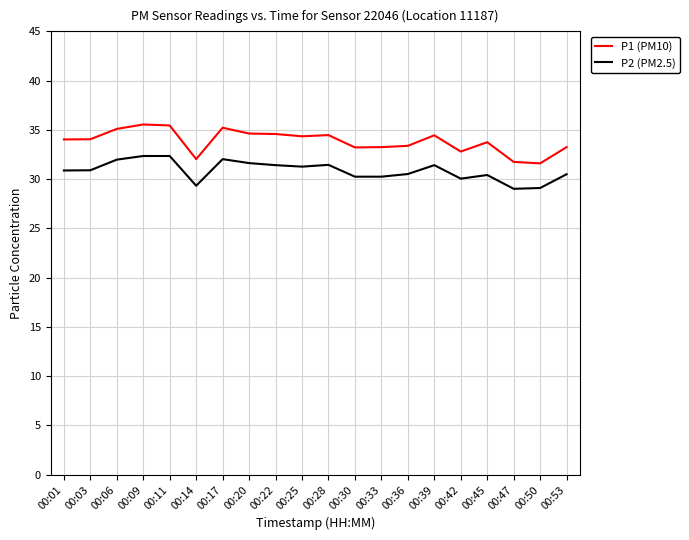

What is the average value of the P2 (PM2.5) series?

30.9